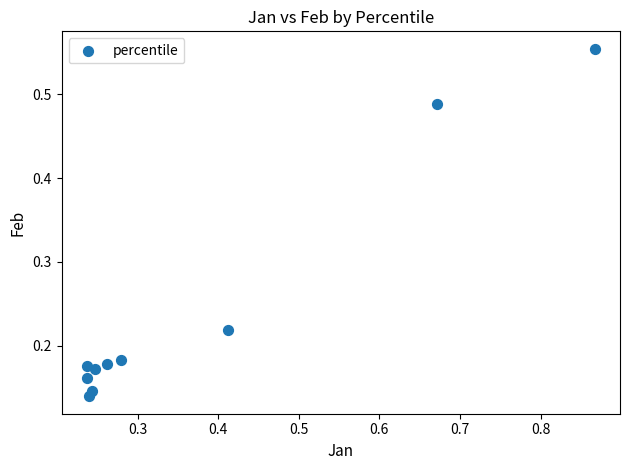

What is the range of Y values (max minus min)?

0.4